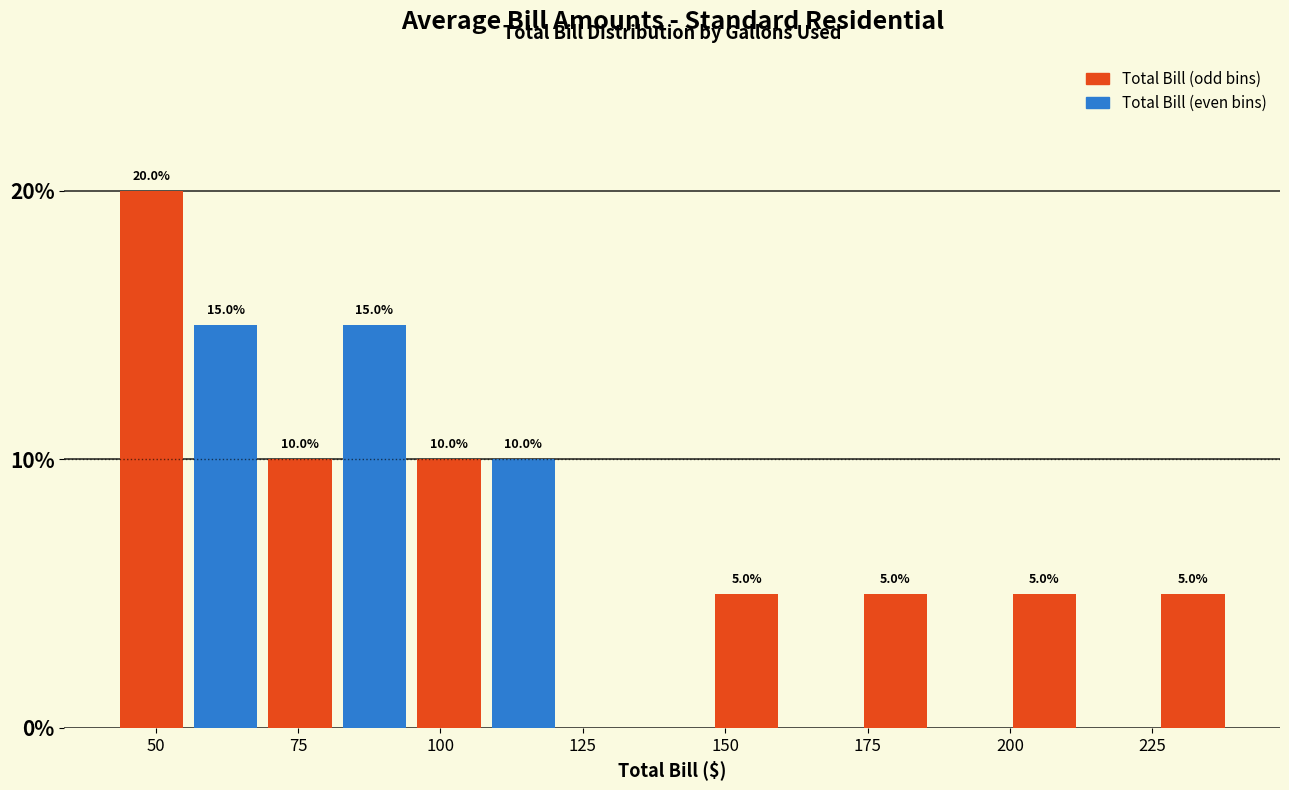

Read against the x-axis, roughly where is the centre of the tallest bar?

50